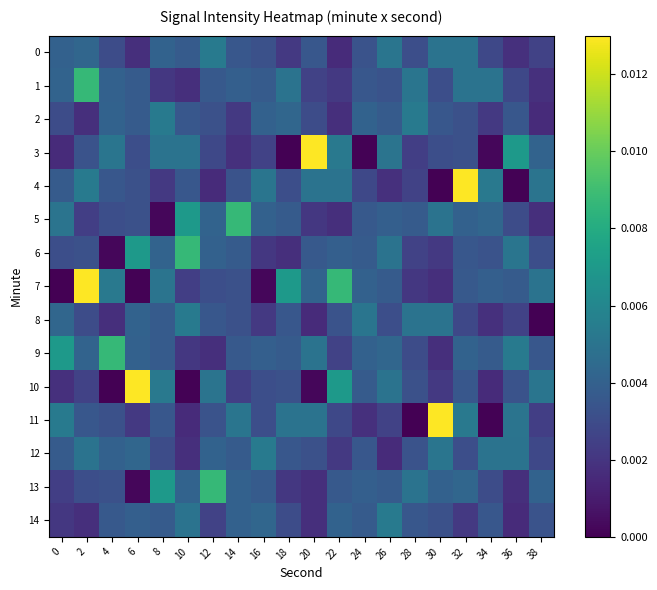

At which category is the sum across all series the highest?

32